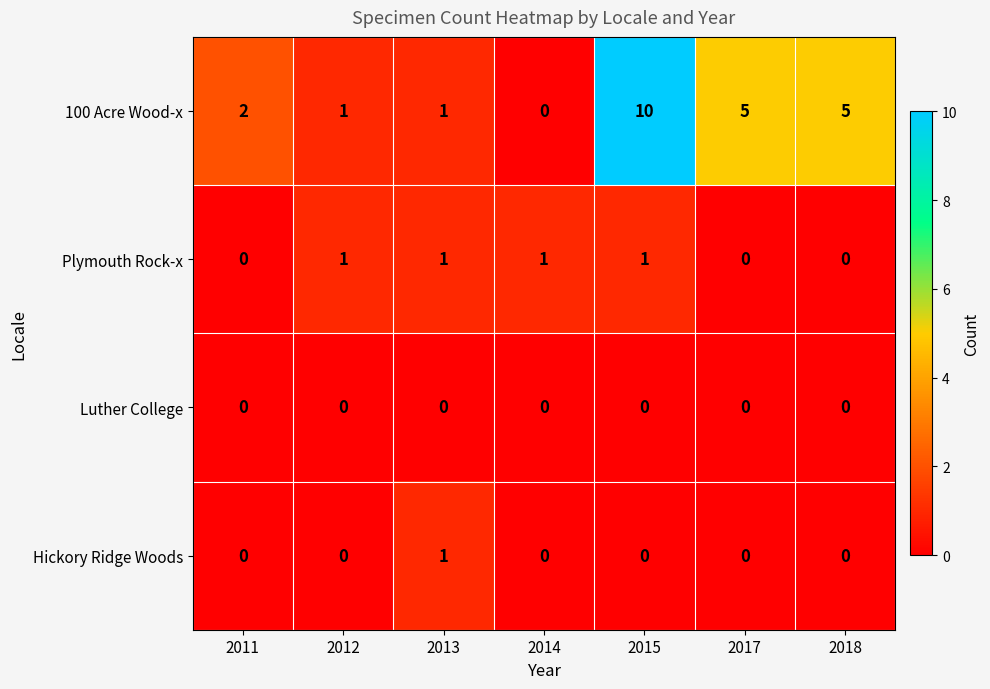

What is the sum of all Plymouth Rock-x values?

4